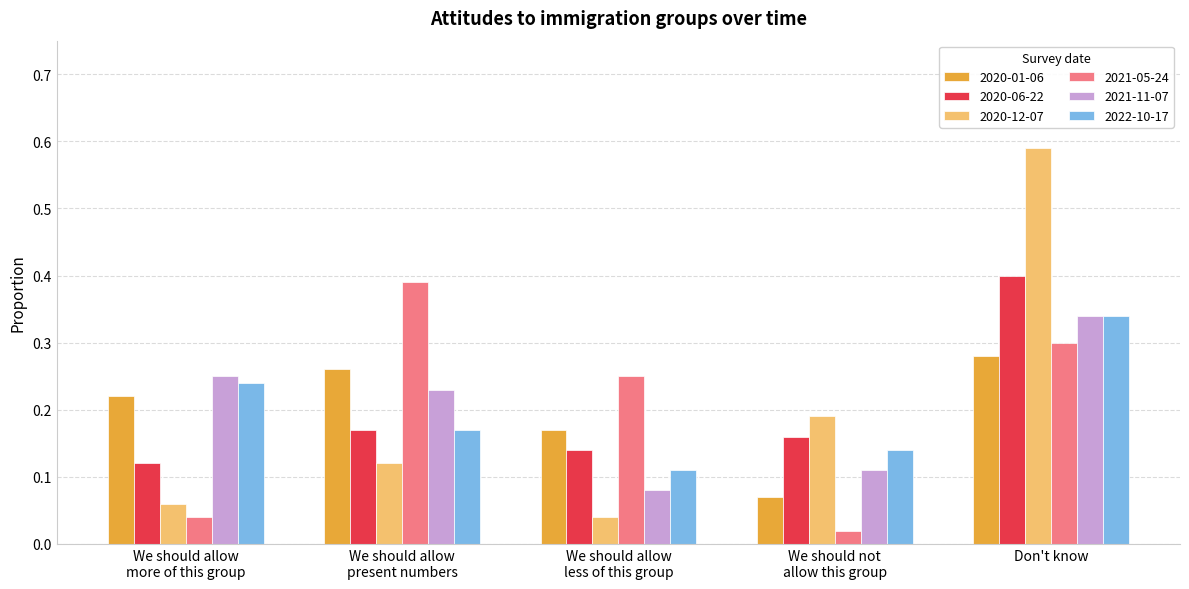

What is the sum of all 2021-05-24 values?

1.0